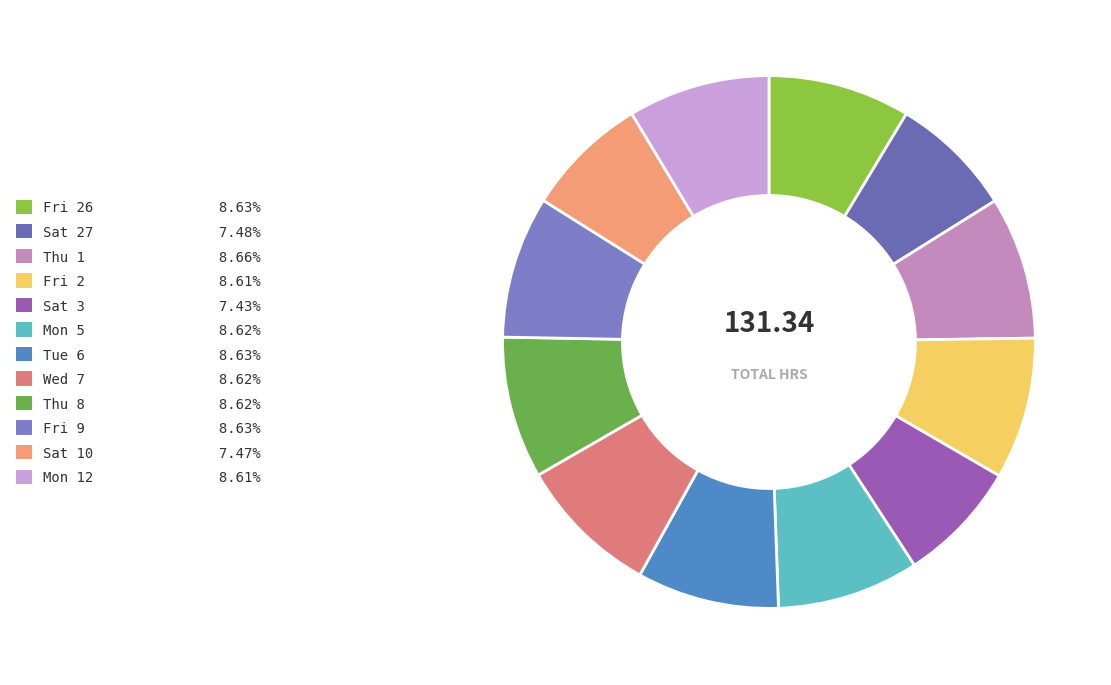

Is there a majority slice in this chart?

No